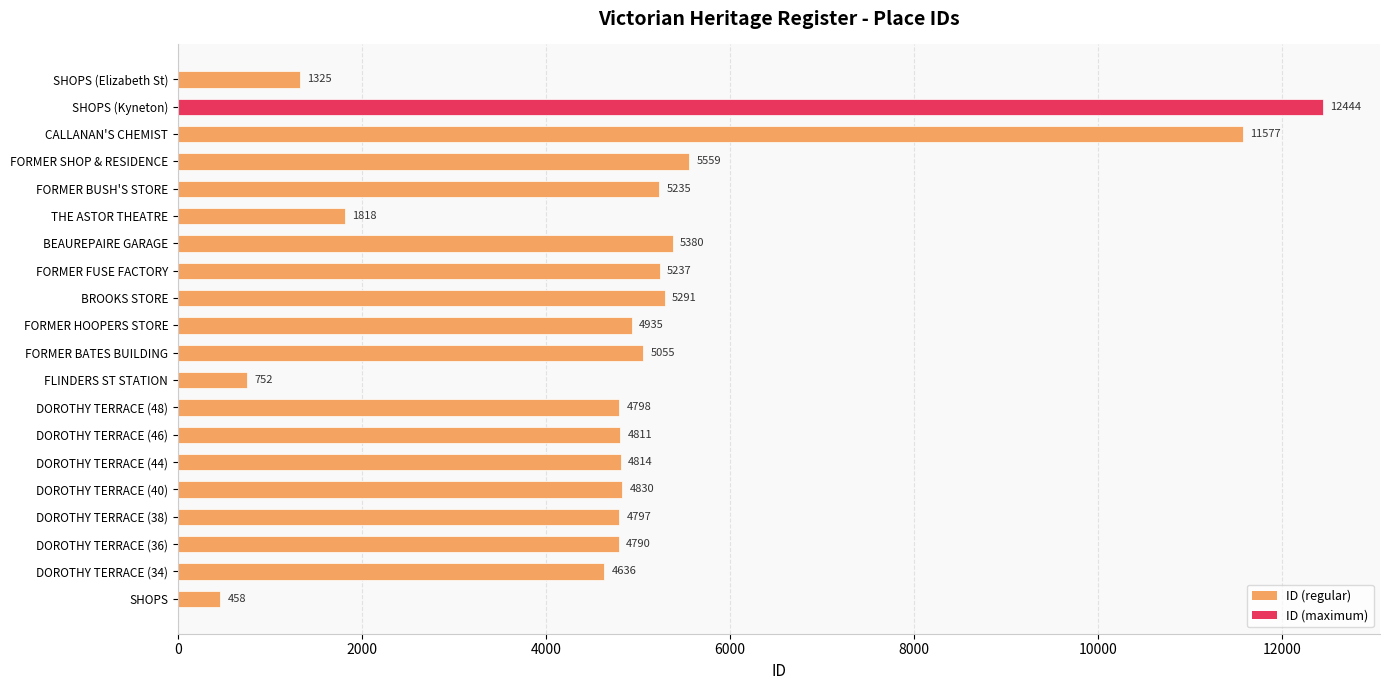

Which label corresponds to the largest value in the chart?

SHOPS (Kyneton)